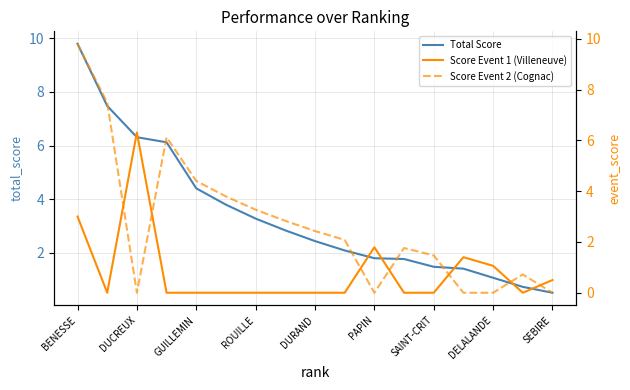

How many interior local valleys does the Score Event 2 (Cognac) series have?

2